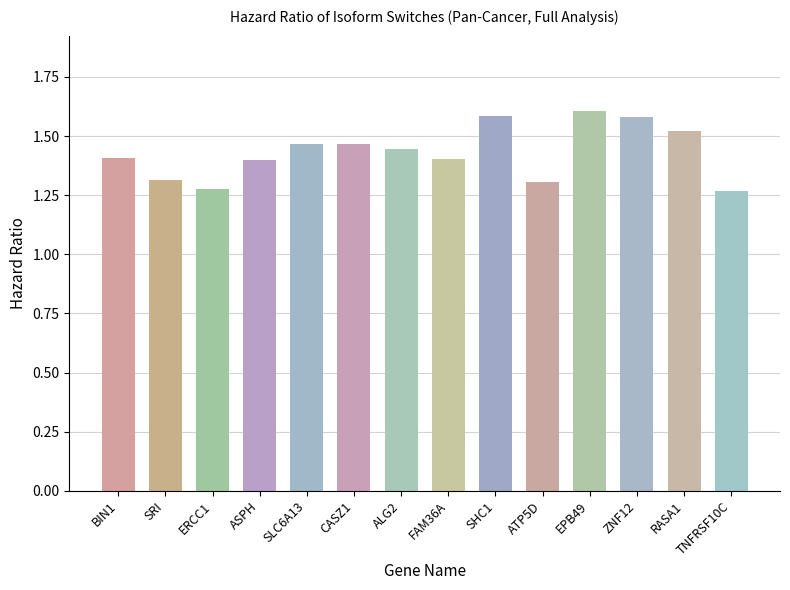

What is the label of the 10th bar from the left?

ATP5D